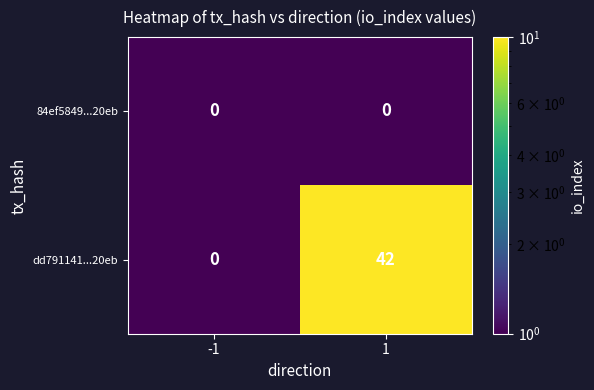

True or false: dd791141...20eb has a value of 0 at -1.

True